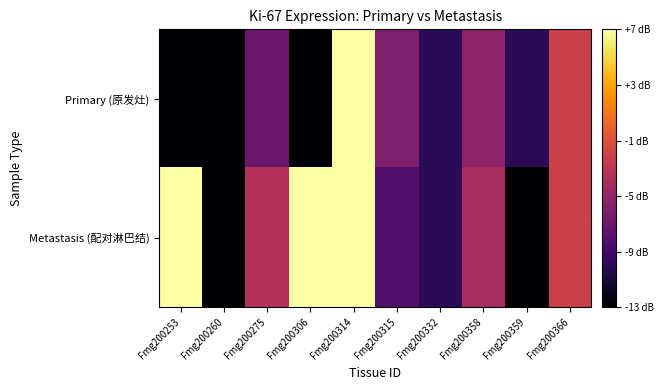

Which label corresponds to the smallest value in the chart?

Fmg200253